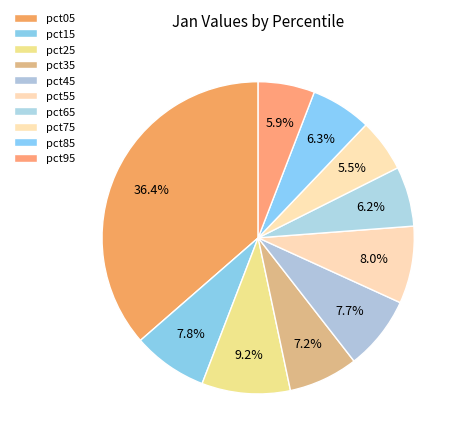

How many segments does this pie chart have?

10